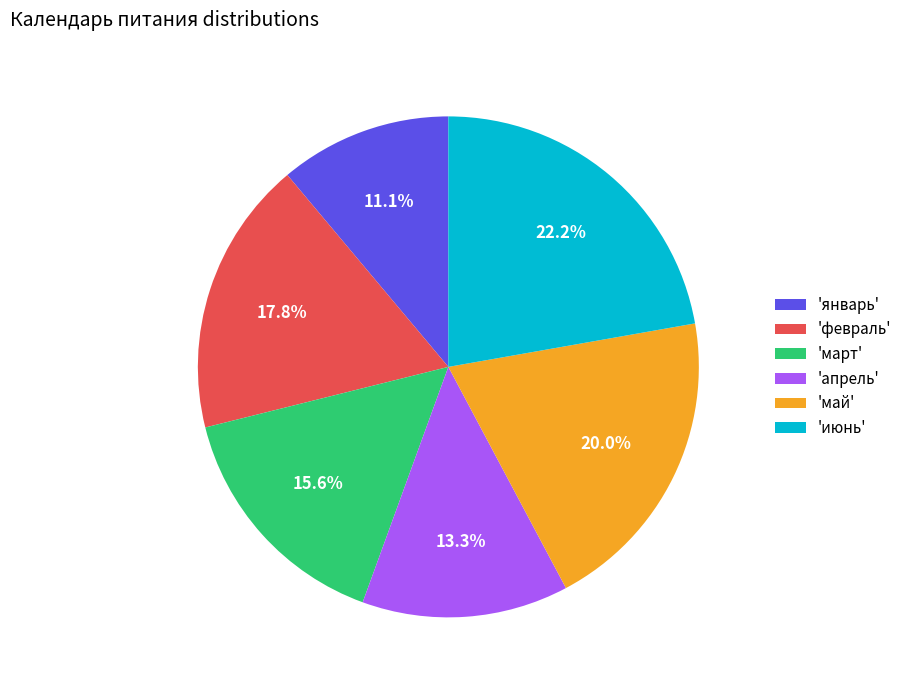

Combined, do 'июнь' and 'февраль' account for over 50%?

No